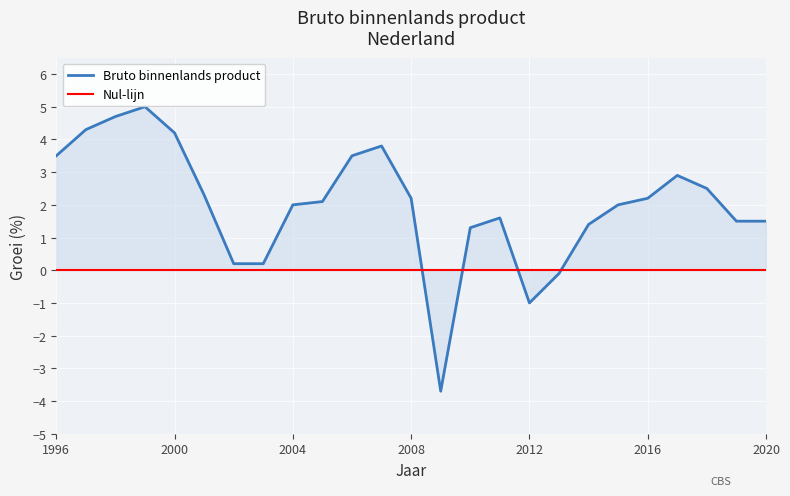

Where does the data first go above 2?

1996